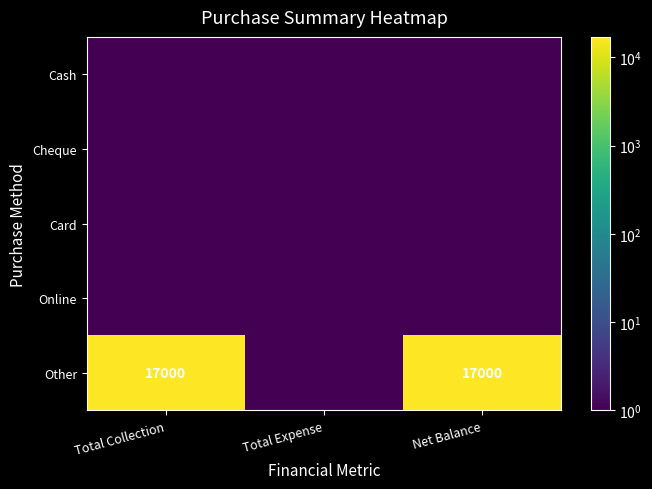

What is the maximum value shown in the chart?

17000.1